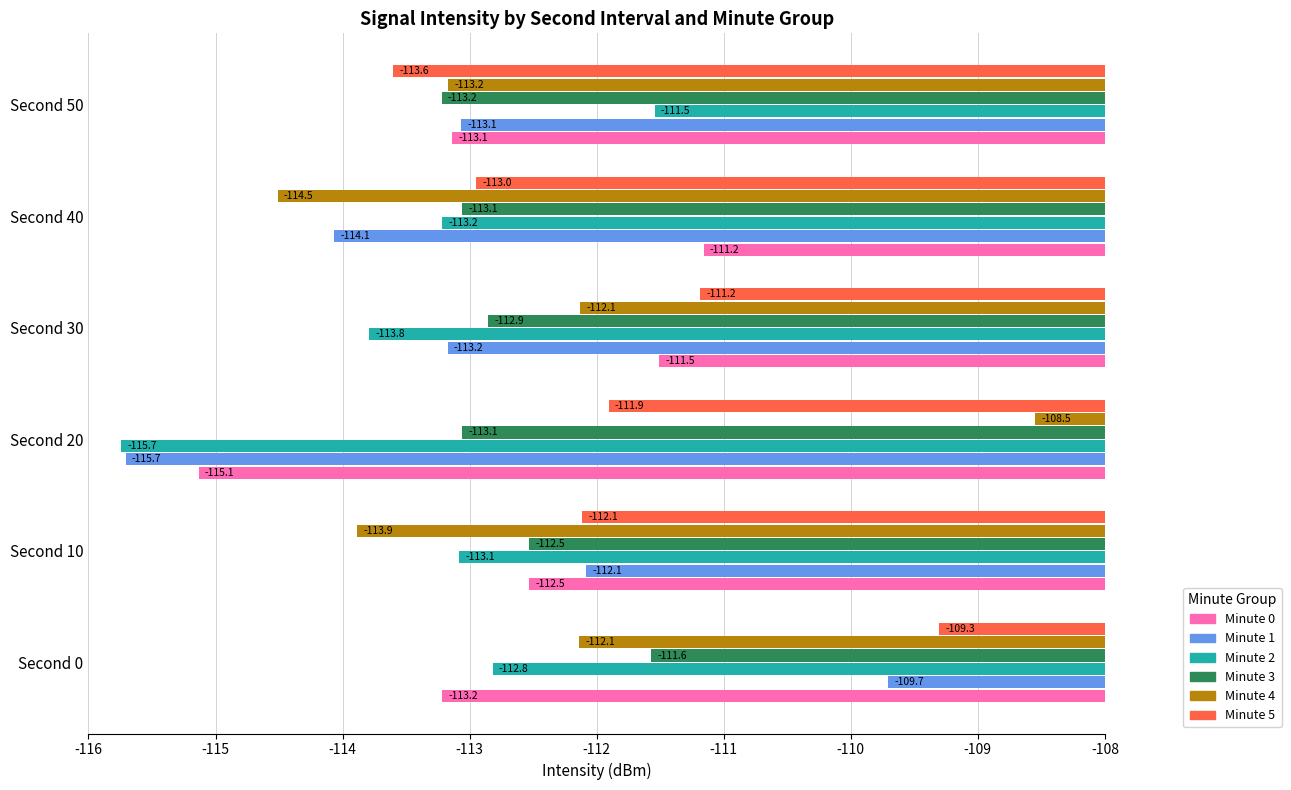

The Minute 5 series shows -109.3 at Second 0. True or false?

True